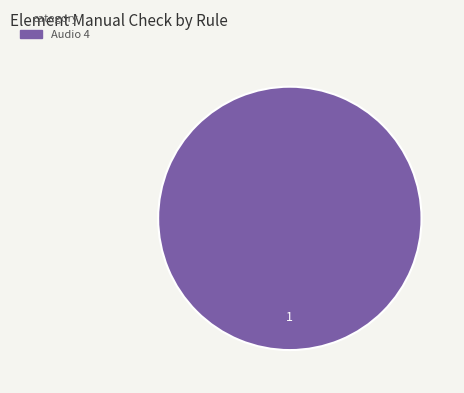

Count the number of slices in the pie.

1